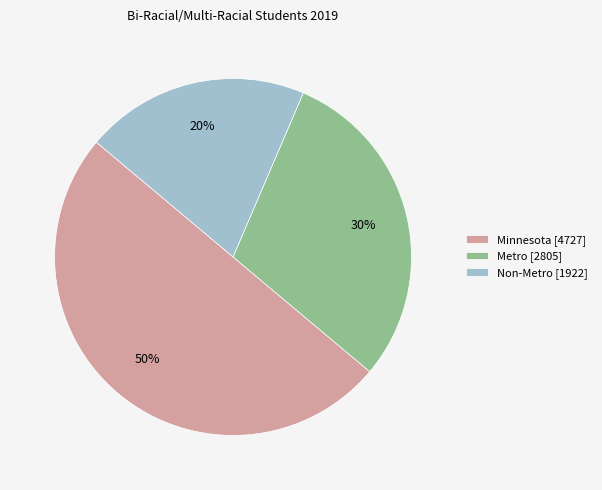

To the nearest percent, what is the difference between the Minnesota [4727] and Non-Metro [1922] slice percentages?

30%